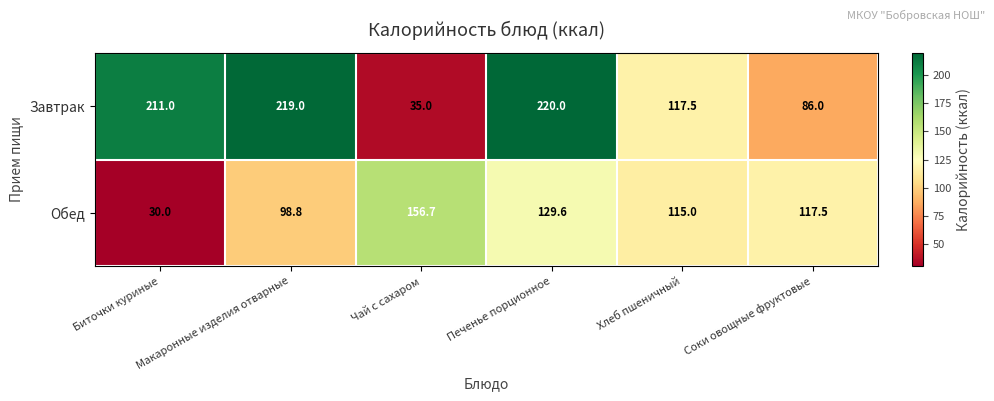

Between Биточки куриные and Печенье порционное, which series saw the biggest shift?

Обед